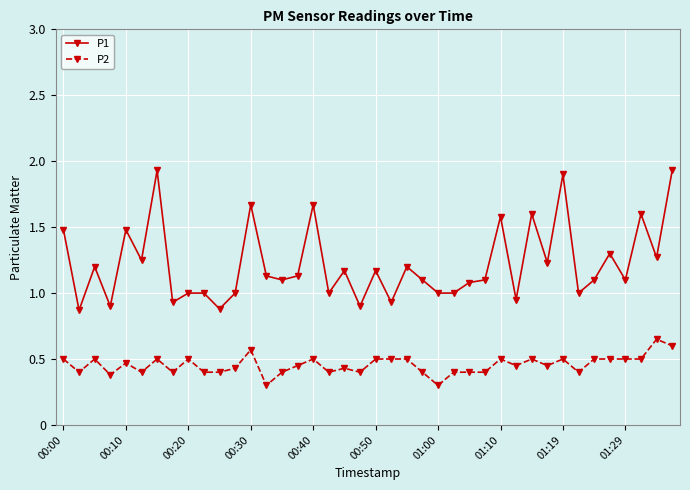

At how many categories does at least one series exceed 0?

40